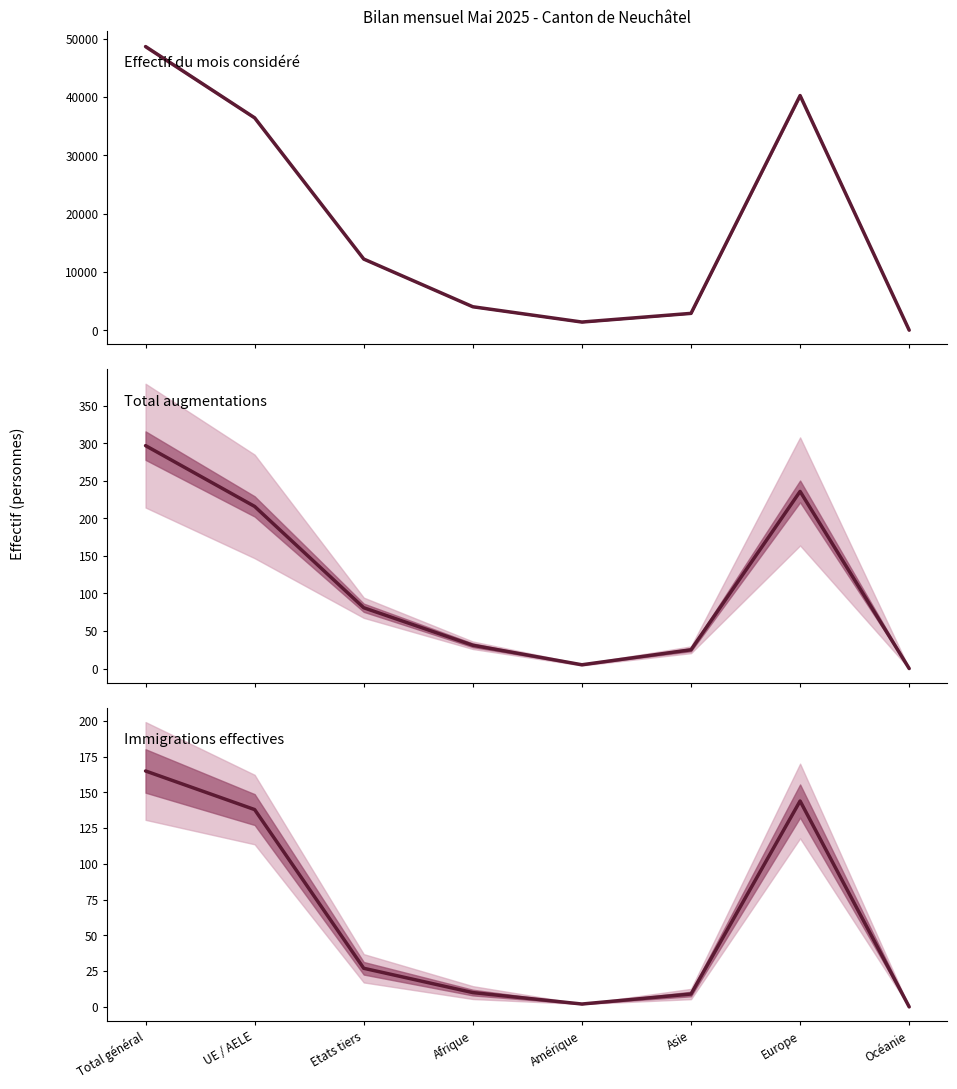

What is the value of the Total augmentations point at the 4th from the left?

31